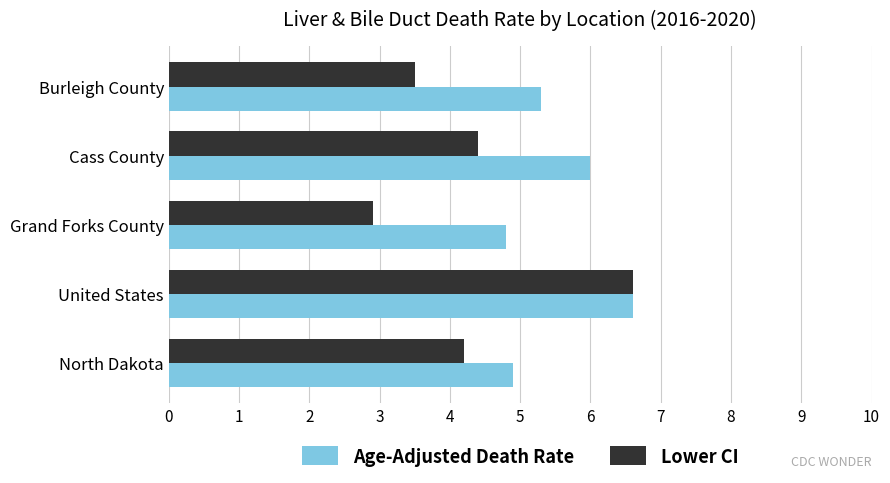

At which label does Lower CI reach its minimum?

Grand Forks County